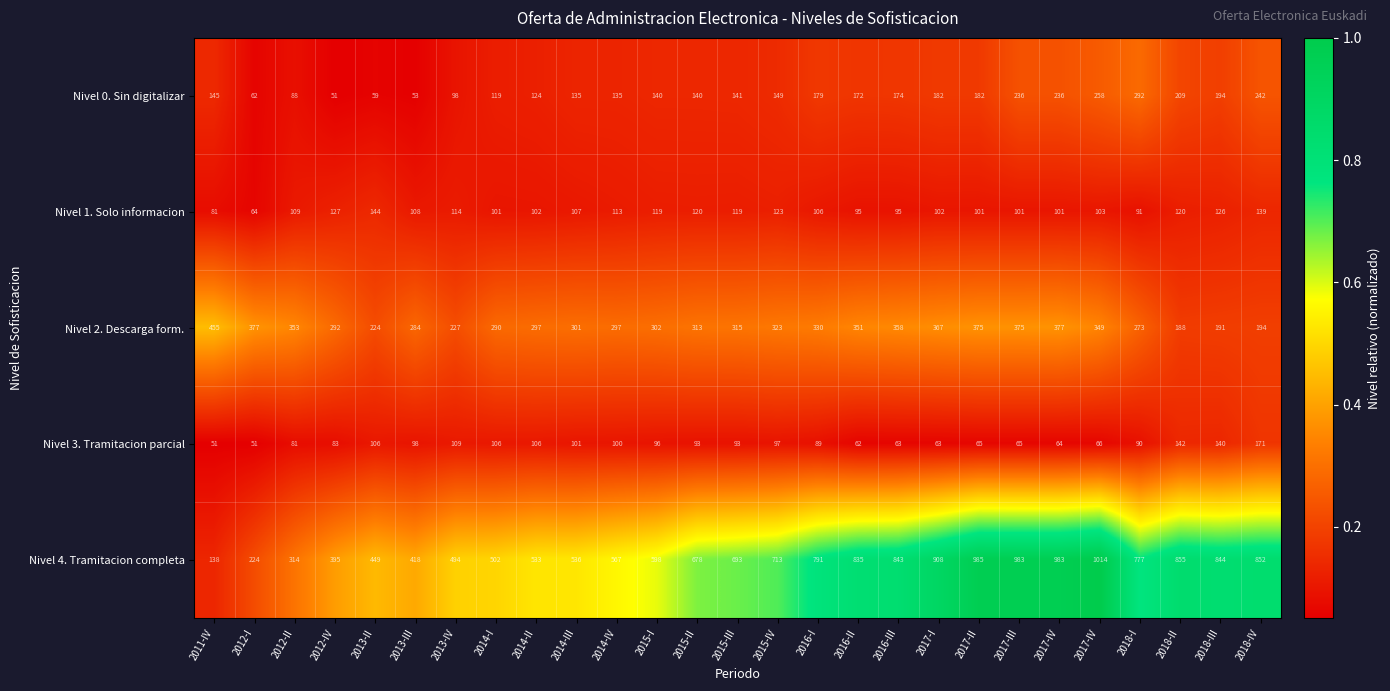

Reading left to right, extract all data points from this chart.

Nivel 0. Sin digitalizar: 2011-IV=145.0	2012-I=62.0	2012-II=88.0	2012-IV=51.0	2013-II=59.0	2013-III=53.0	2013-IV=98.0	2014-I=119.0	2014-II=124.0	2014-III=135.0	2014-IV=135.0	2015-I=140.0	2015-II=140.0	2015-III=141.0	2015-IV=149.0	2016-I=179.0	2016-II=172.0	2016-III=174.0	2017-I=182.0	2017-II=182.0	2017-III=236.0	2017-IV=236.0	2017-IV=258.0	2018-I=292.0	2018-II=209.0	2018-III=194.0	2018-IV=242.0
Nivel 1. Solo informacion: 2011-IV=81.0	2012-I=64.0	2012-II=109.0	2012-IV=127.0	2013-II=144.0	2013-III=108.0	2013-IV=114.0	2014-I=101.0	2014-II=102.0	2014-III=107.0	2014-IV=113.0	2015-I=119.0	2015-II=120.0	2015-III=119.0	2015-IV=123.0	2016-I=106.0	2016-II=95.0	2016-III=95.0	2017-I=102.0	2017-II=101.0	2017-III=101.0	2017-IV=101.0	2017-IV=103.0	2018-I=91.0	2018-II=120.0	2018-III=126.0	2018-IV=139.0
Nivel 2. Descarga form.: 2011-IV=455.0	2012-I=377.0	2012-II=353.0	2012-IV=292.0	2013-II=224.0	2013-III=284.0	2013-IV=227.0	2014-I=290.0	2014-II=297.0	2014-III=301.0	2014-IV=297.0	2015-I=302.0	2015-II=313.0	2015-III=315.0	2015-IV=323.0	2016-I=330.0	2016-II=351.0	2016-III=358.0	2017-I=367.0	2017-II=375.0	2017-III=375.0	2017-IV=377.0	2017-IV=349.0	2018-I=273.0	2018-II=188.0	2018-III=191.0	2018-IV=194.0
Nivel 3. Tramitacion parcial: 2011-IV=51.0	2012-I=51.0	2012-II=81.0	2012-IV=83.0	2013-II=106.0	2013-III=98.0	2013-IV=109.0	2014-I=106.0	2014-II=106.0	2014-III=101.0	2014-IV=100.0	2015-I=96.0	2015-II=93.0	2015-III=93.0	2015-IV=97.0	2016-I=89.0	2016-II=62.0	2016-III=63.0	2017-I=63.0	2017-II=65.0	2017-III=65.0	2017-IV=64.0	2017-IV=66.0	2018-I=90.0	2018-II=142.0	2018-III=140.0	2018-IV=171.0
Nivel 4. Tramitacion completa: 2011-IV=138.0	2012-I=224.0	2012-II=314.0	2012-IV=395.0	2013-II=449.0	2013-III=418.0	2013-IV=494.0	2014-I=502.0	2014-II=533.0	2014-III=536.0	2014-IV=567.0	2015-I=598.0	2015-II=678.0	2015-III=693.0	2015-IV=713.0	2016-I=791.0	2016-II=835.0	2016-III=843.0	2017-I=908.0	2017-II=985.0	2017-III=983.0	2017-IV=983.0	2017-IV=1014.0	2018-I=777.0	2018-II=855.0	2018-III=844.0	2018-IV=852.0